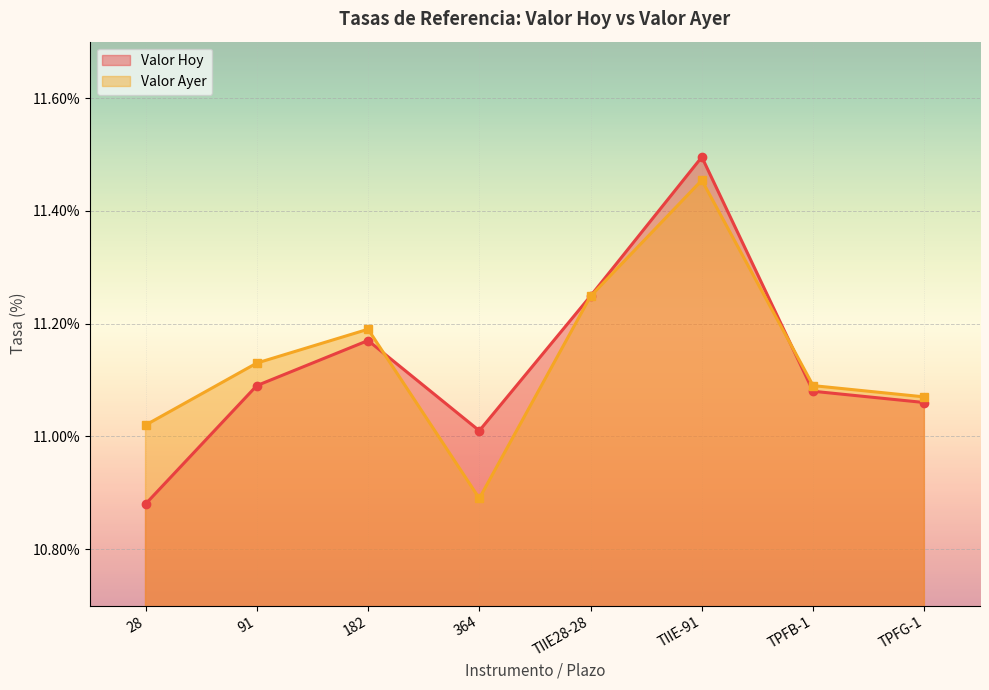

Does the chart display data point markers on the line(s)?

Yes